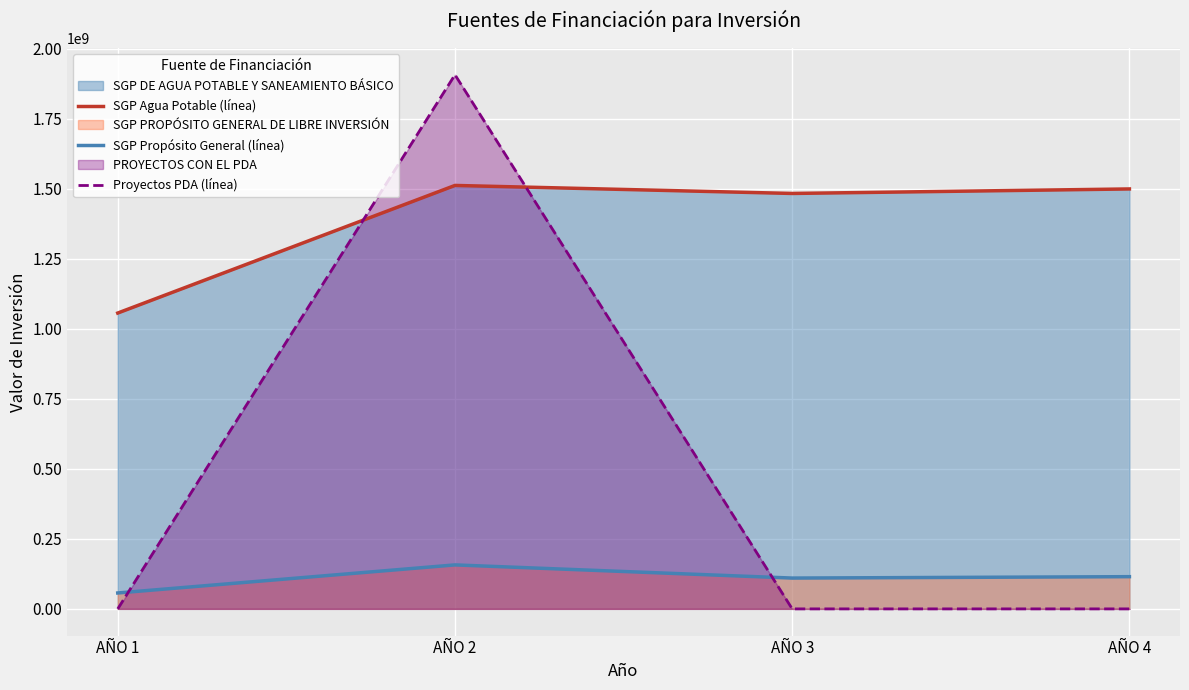

In Proyectos PDA (línea), how many points are higher than both neighbors (excluding endpoints)?

1